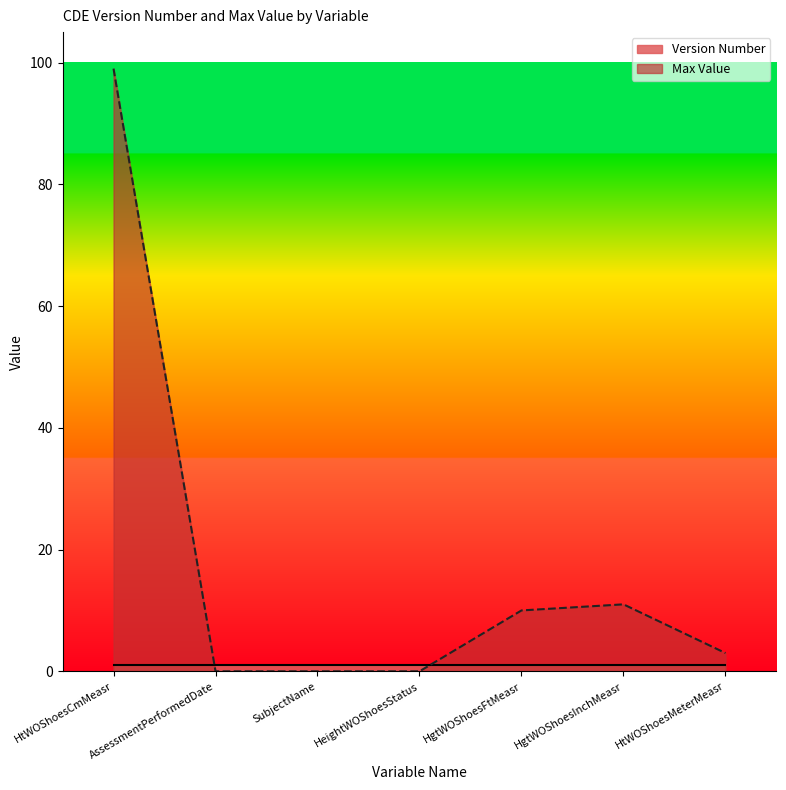

At which category does the chart reach its peak across all series?

HtWOShoesCmMeasr